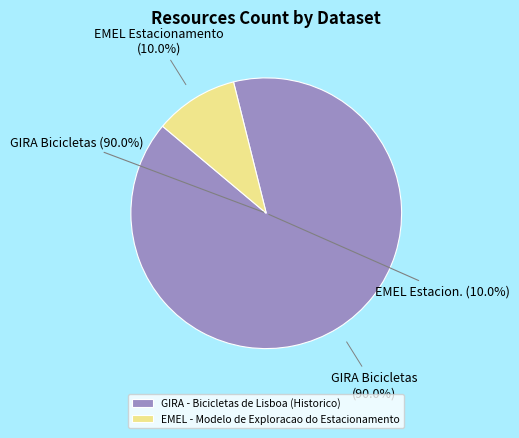

What percentage is the GIRA - Bicicletas de Lisboa (Historico) slice, to the nearest percent?

90%